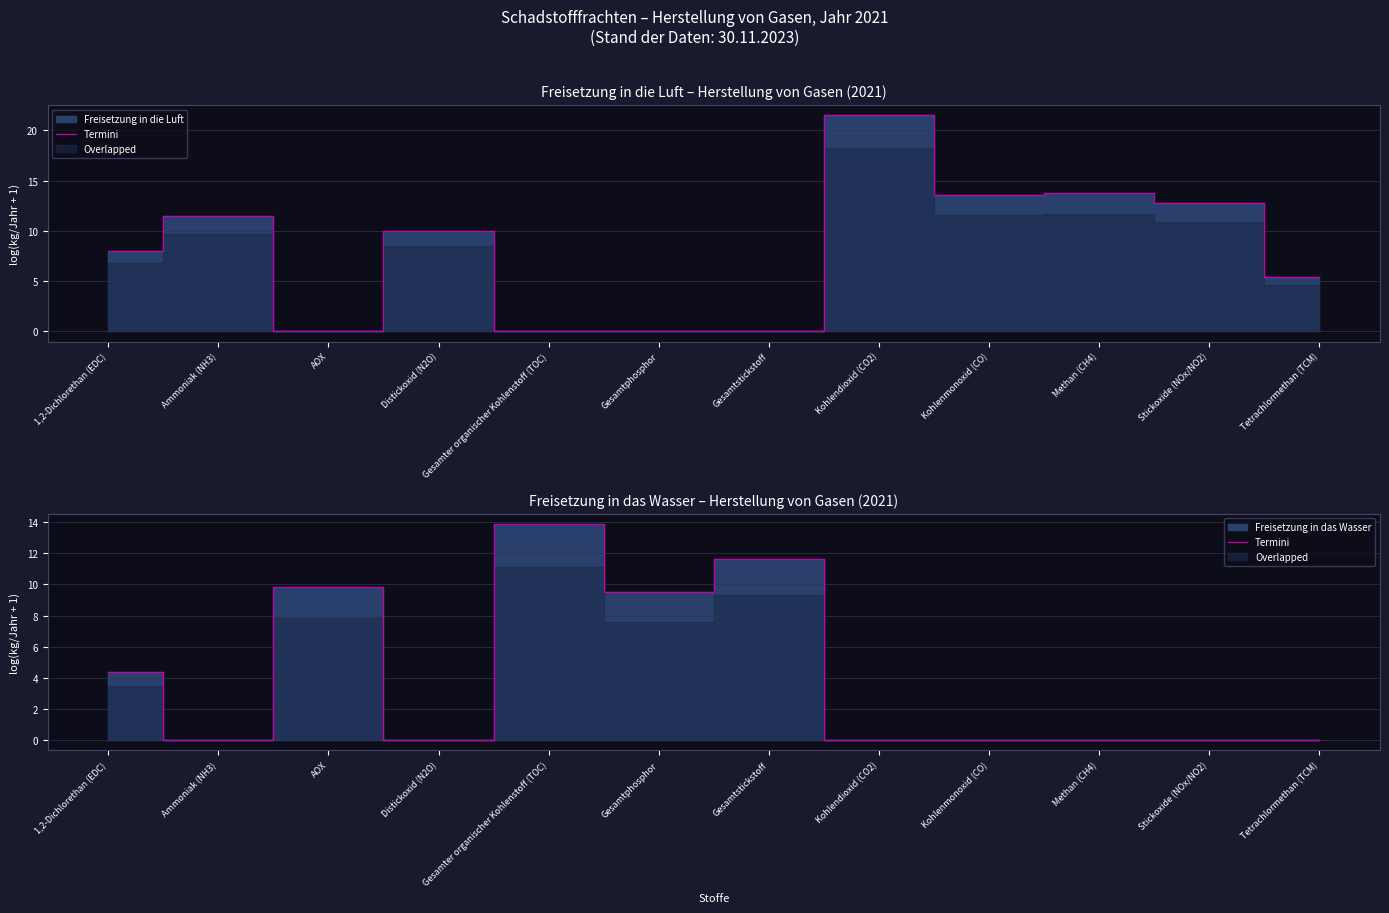

How many points are higher than both their immediate neighbors (excluding endpoints)?

3